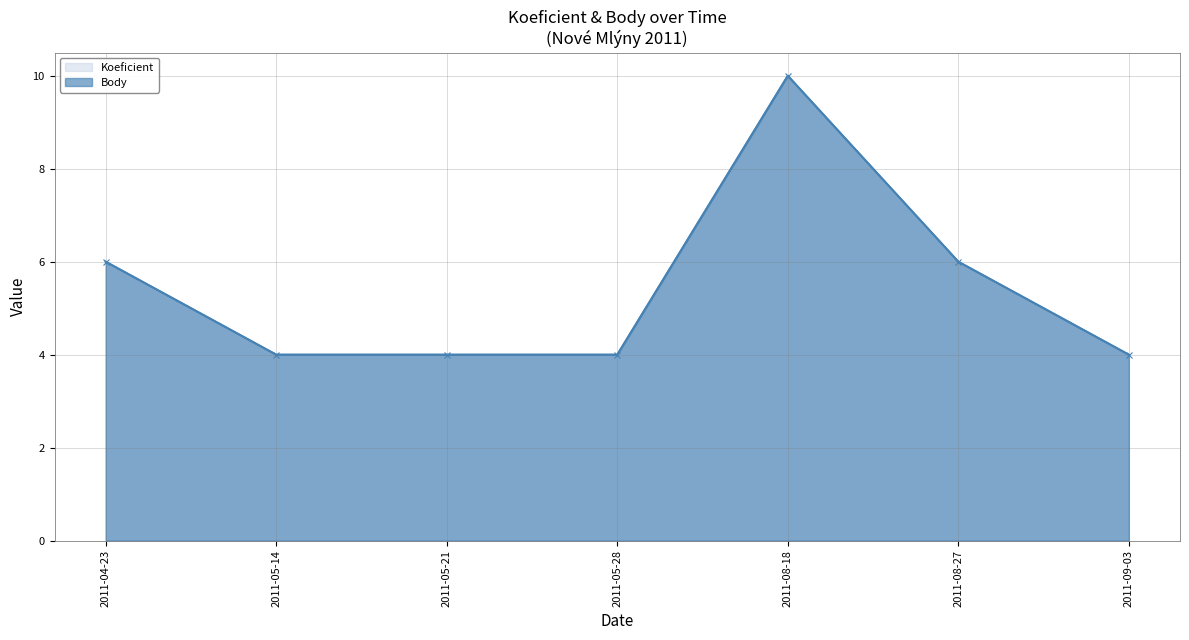

What is the label of the 5th point from the right?

2011-05-21